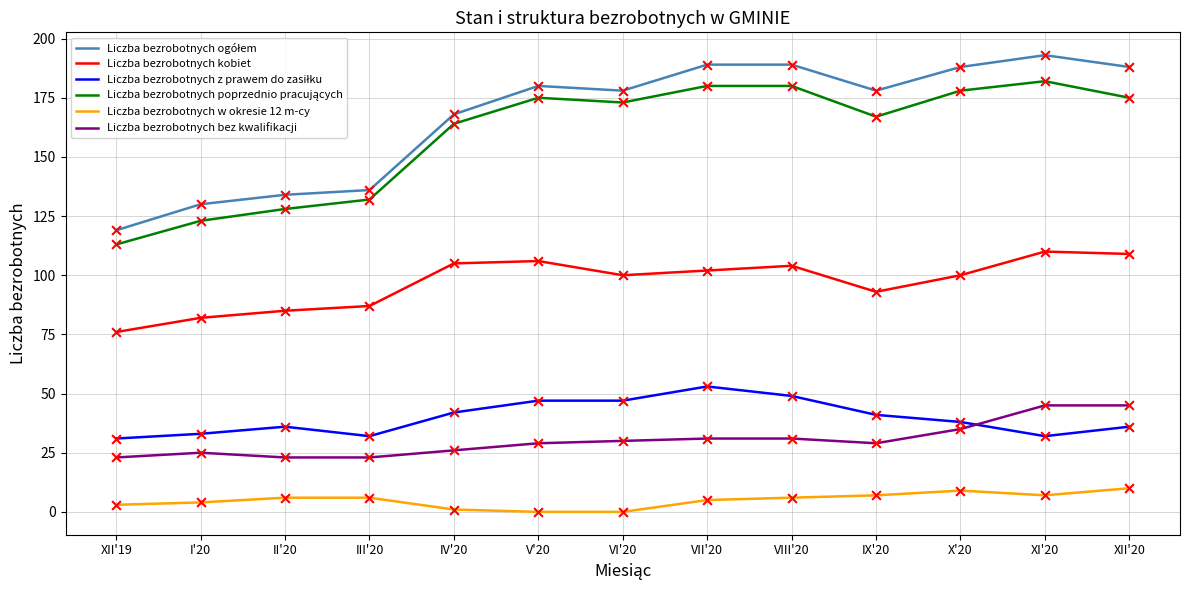

True or false: Liczba bezrobotnych kobiet and Liczba bezrobotnych bez kwalifikacji intersect in this chart.

False